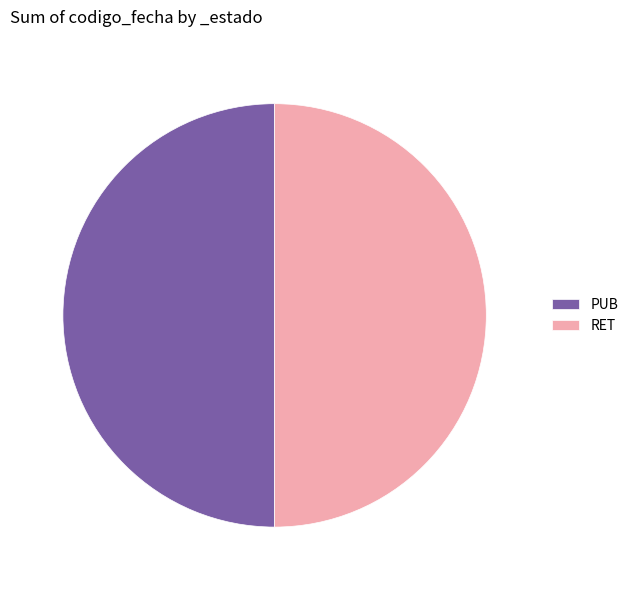

The RET slice represents 59% of the pie. True or false?

False